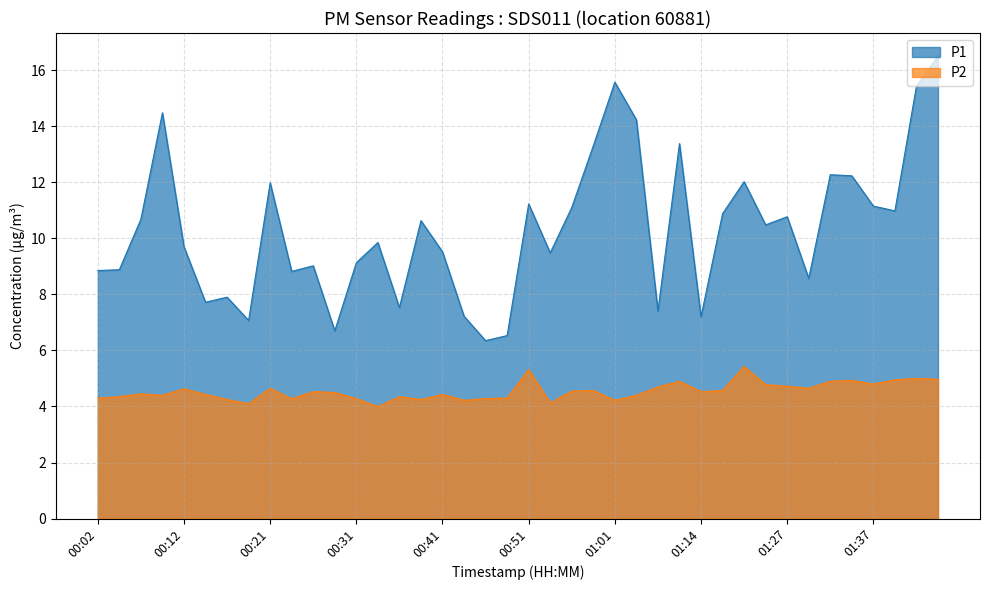

At which label is P2 closest to 4?

00:34